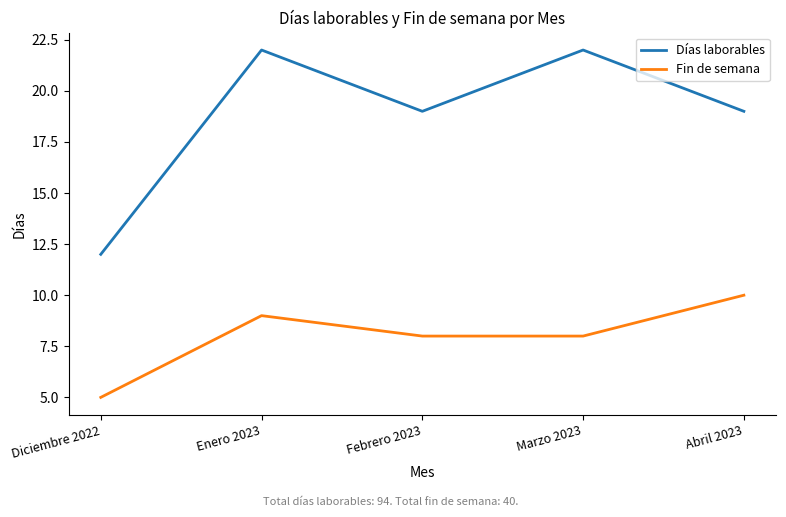

Which series has the widest spread of values?

Días laborables